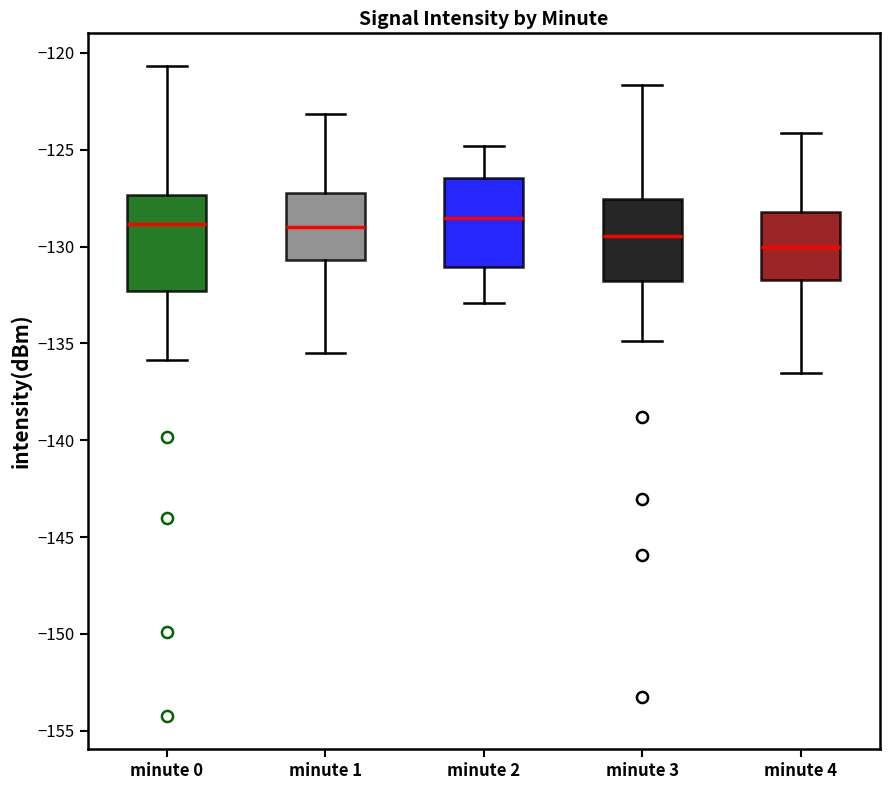

Where does the median line of the box for minute 2 sit on the y-axis? The values are not printed on the chart, so give them approximately, as read against the axis.

-128.5